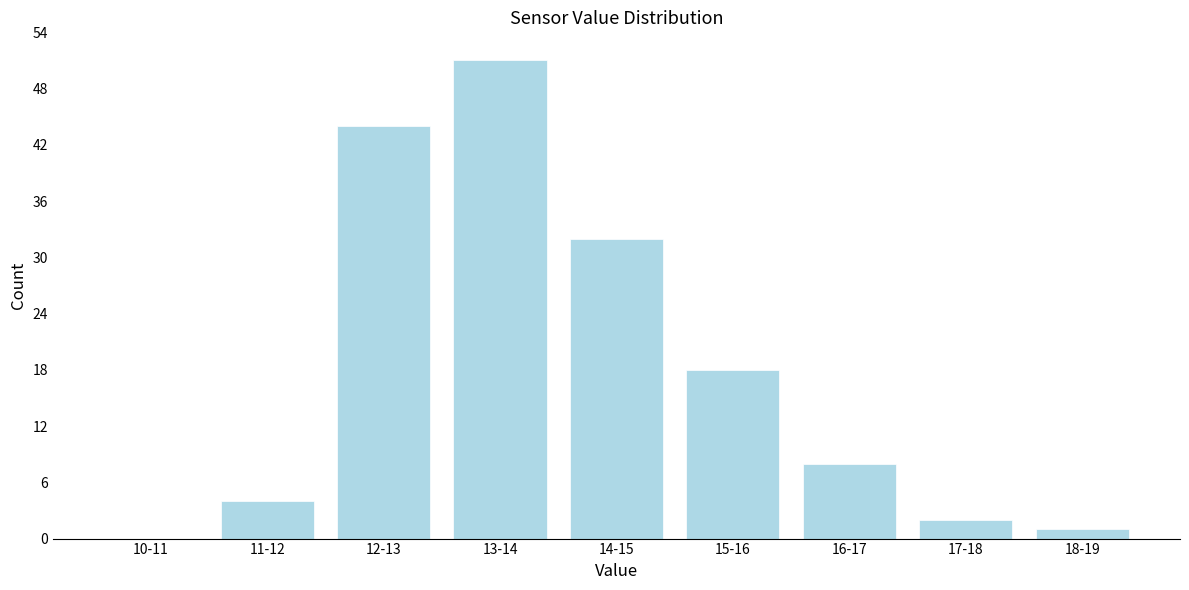

Reading left to right, what are all the values shown in this chart?

10-11=0	11-12=4	12-13=44	13-14=51	14-15=32	15-16=18	16-17=8	17-18=2	18-19=1